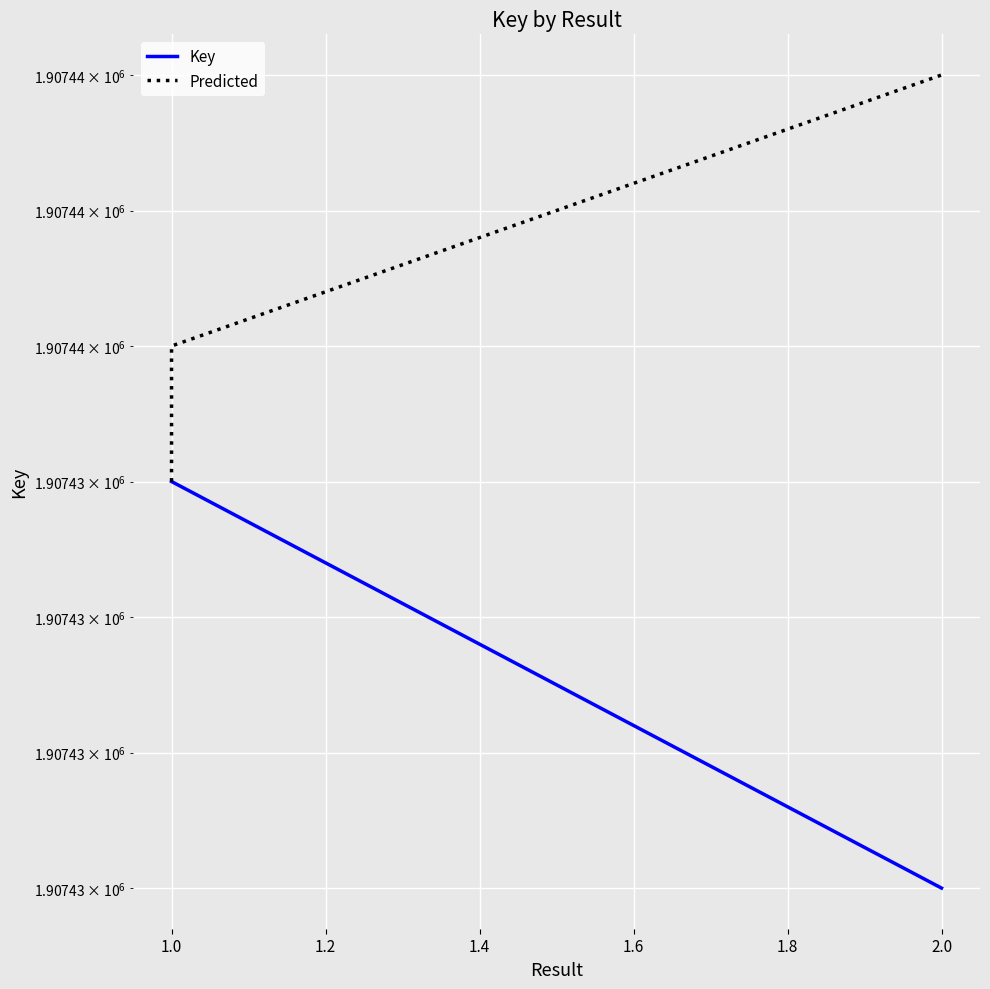

What is the minimum value for Key?

1907432